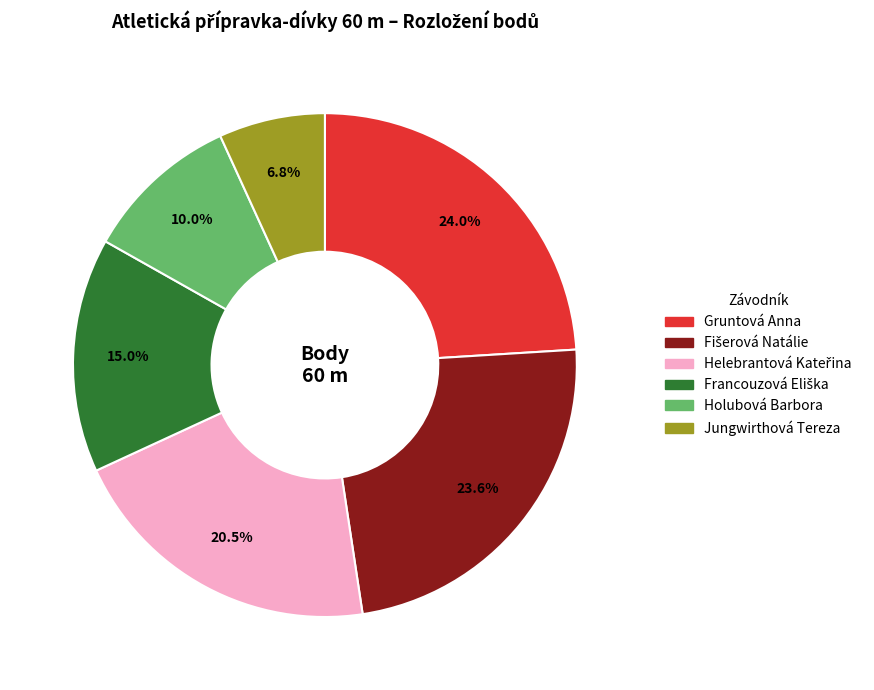

Combined, do Gruntová Anna and Jungwirthová Tereza account for over 50%?

No